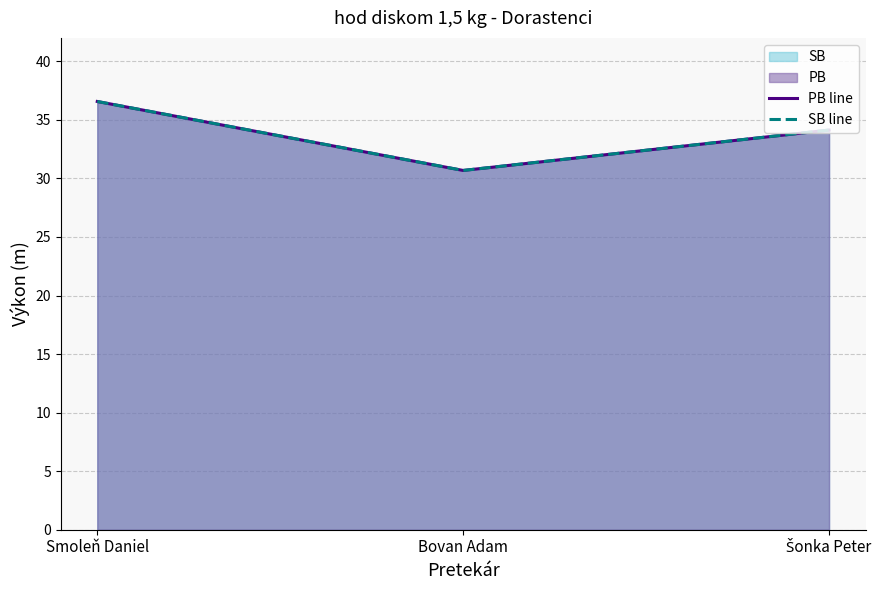

How many lines are shown in the chart?

2